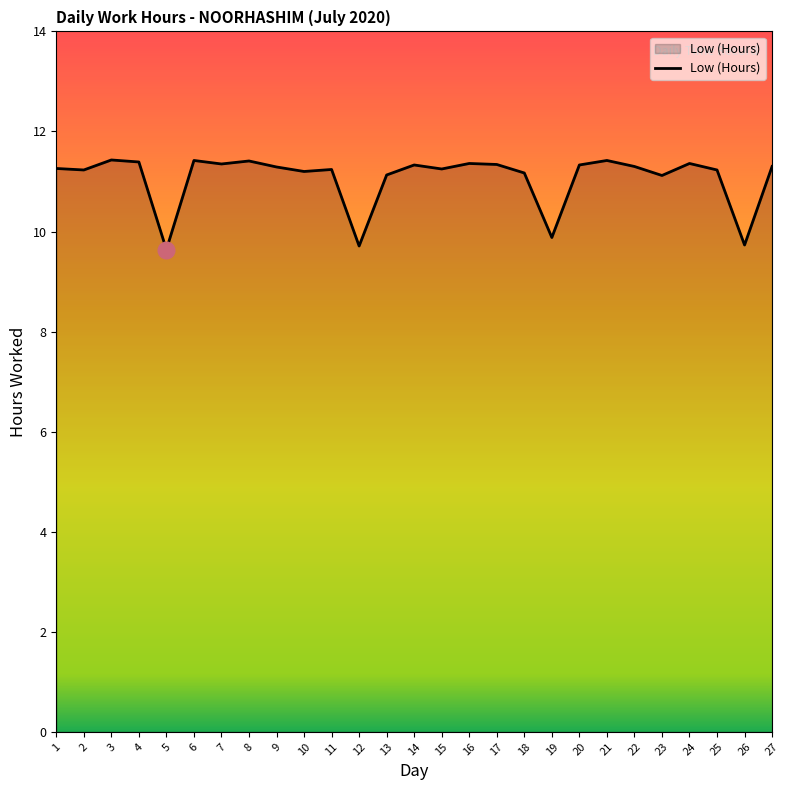

True or false: there are more than 0 points higher than both neighbors.

True